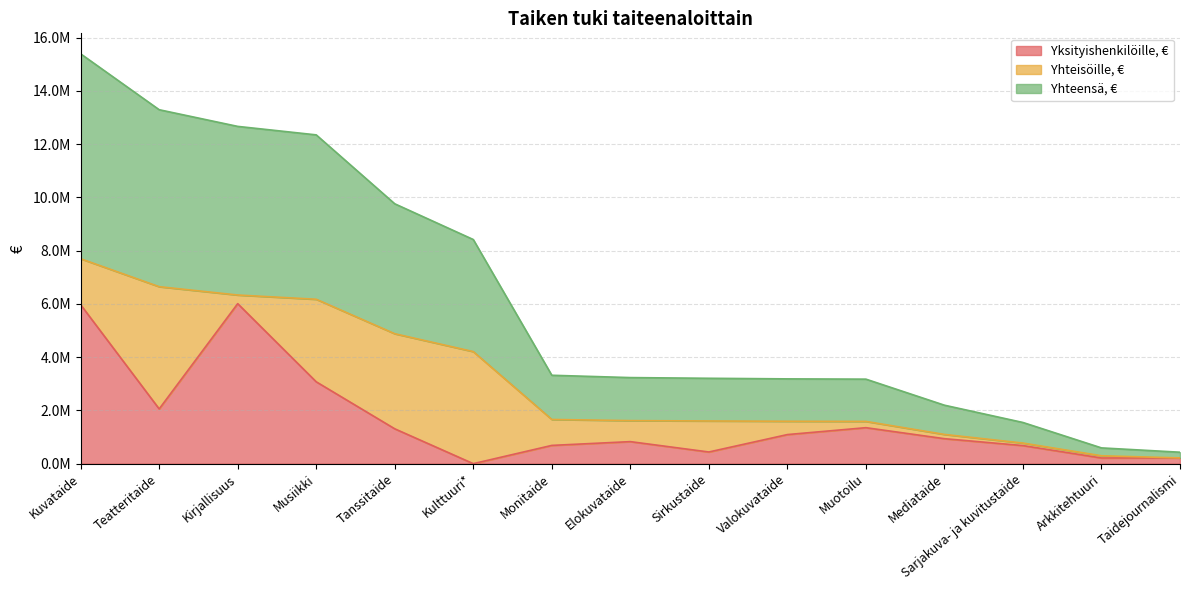

What is the approximate value of Yhteensä, € at Taidejournalismi?

214861.2